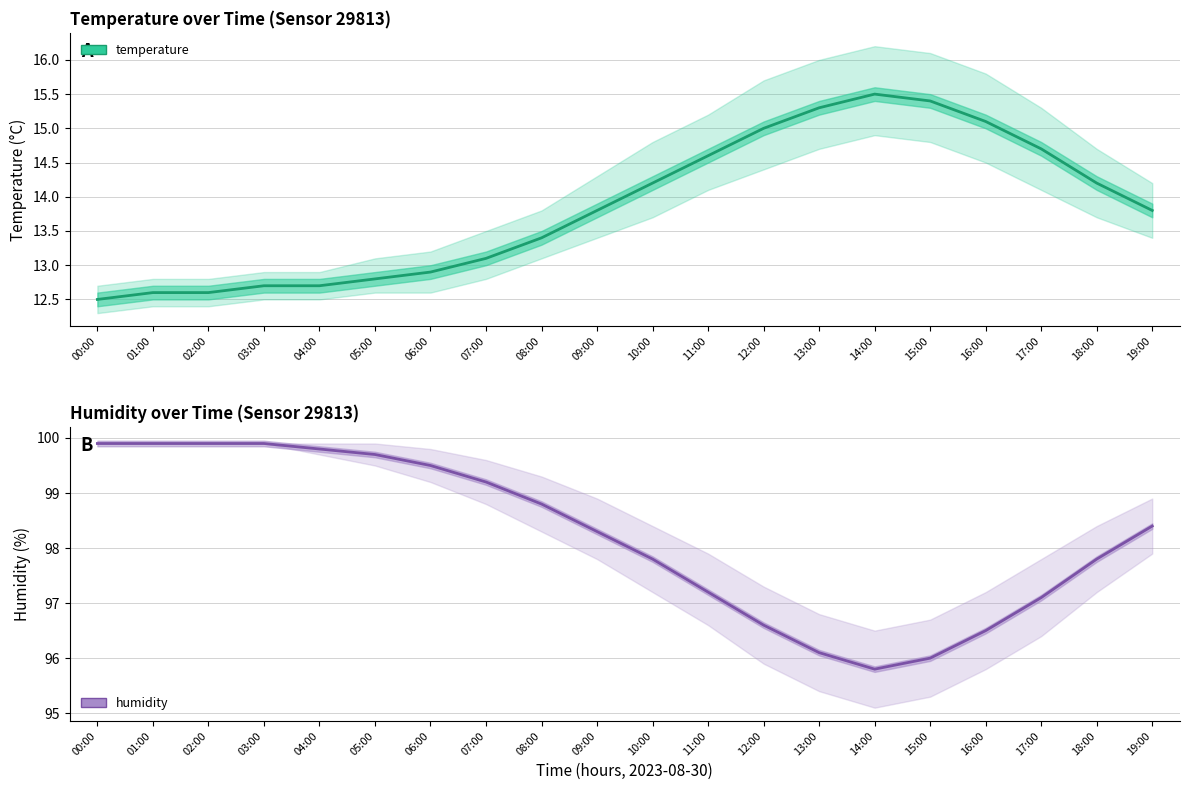

Rank the series by their maximum value, from lowest to highest.

temperature, humidity